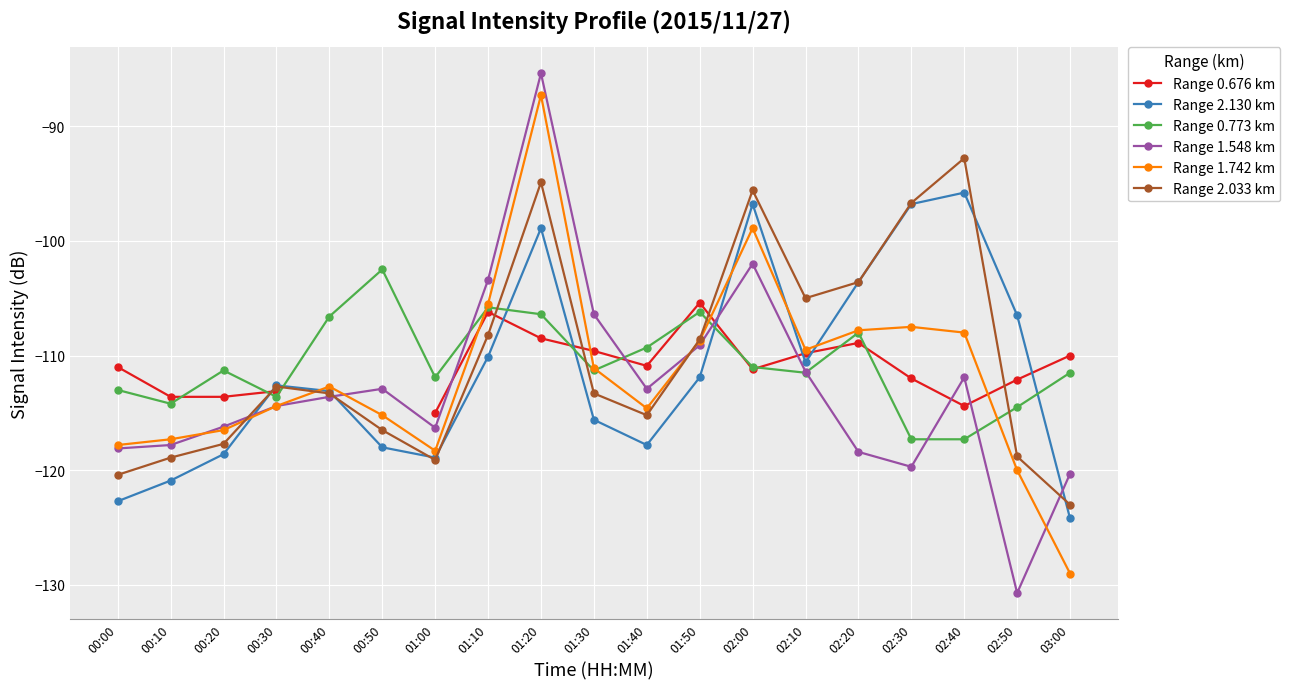

The value of Range 2.130 km at 03:00 is -124.2. True or false?

True